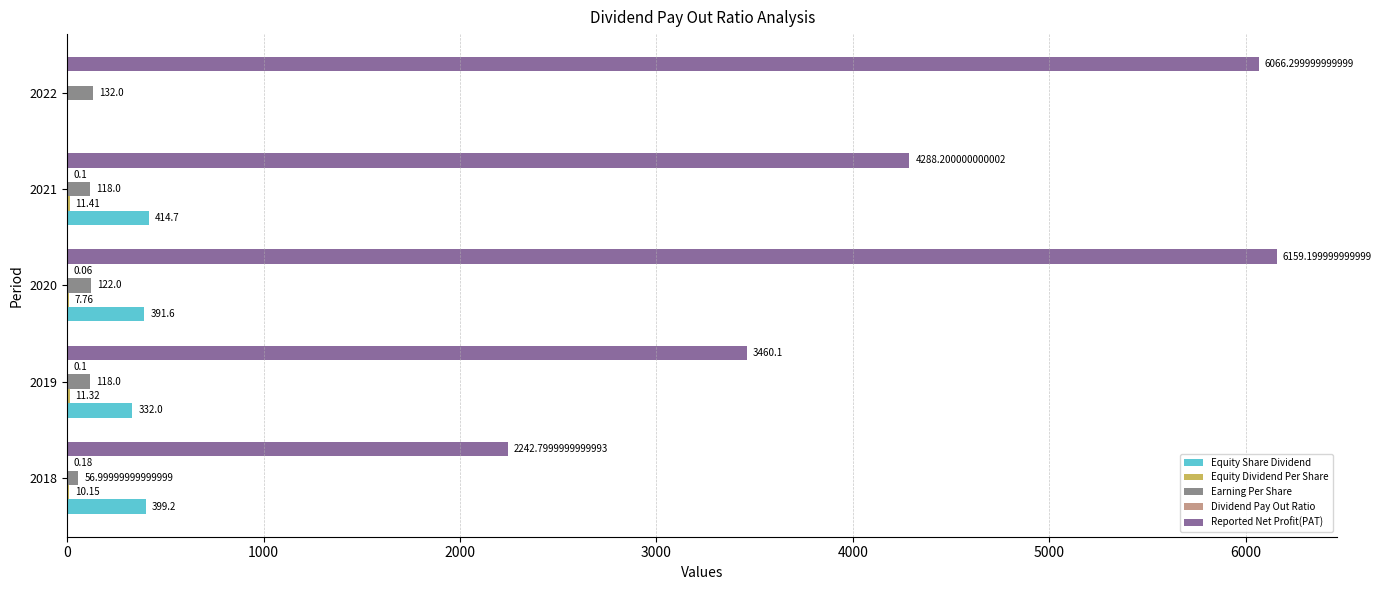

Count the number of categories in the chart.

5